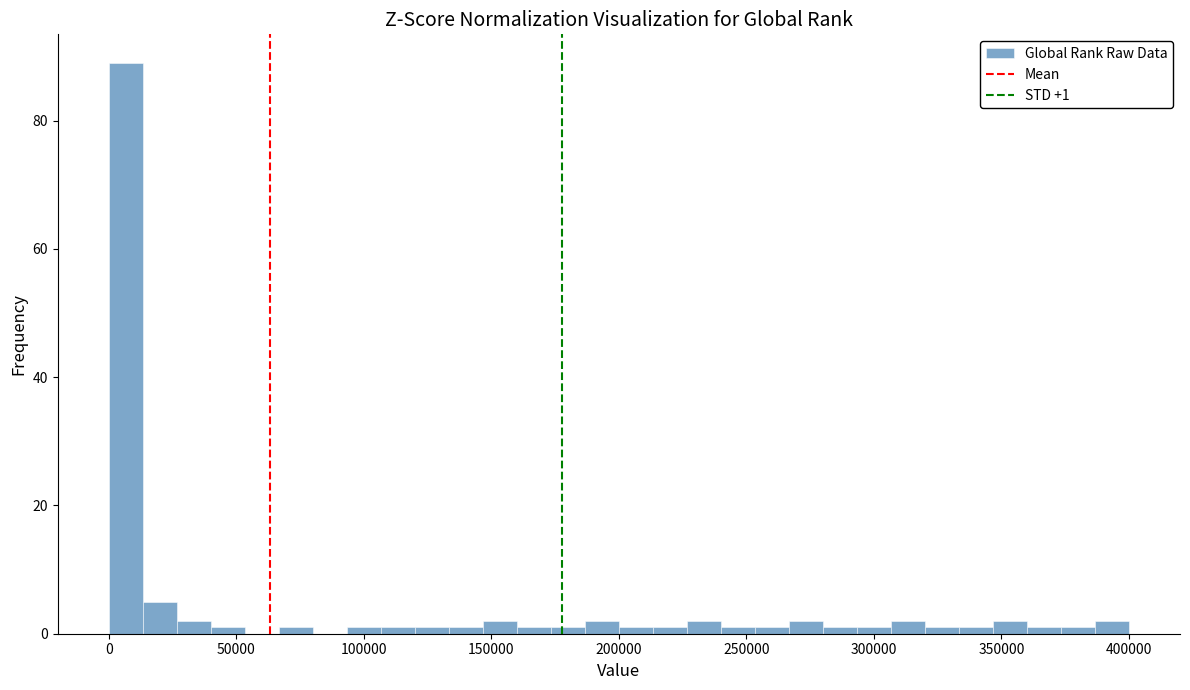

Read against the x-axis, roughly where is the centre of the tallest bar?

5000